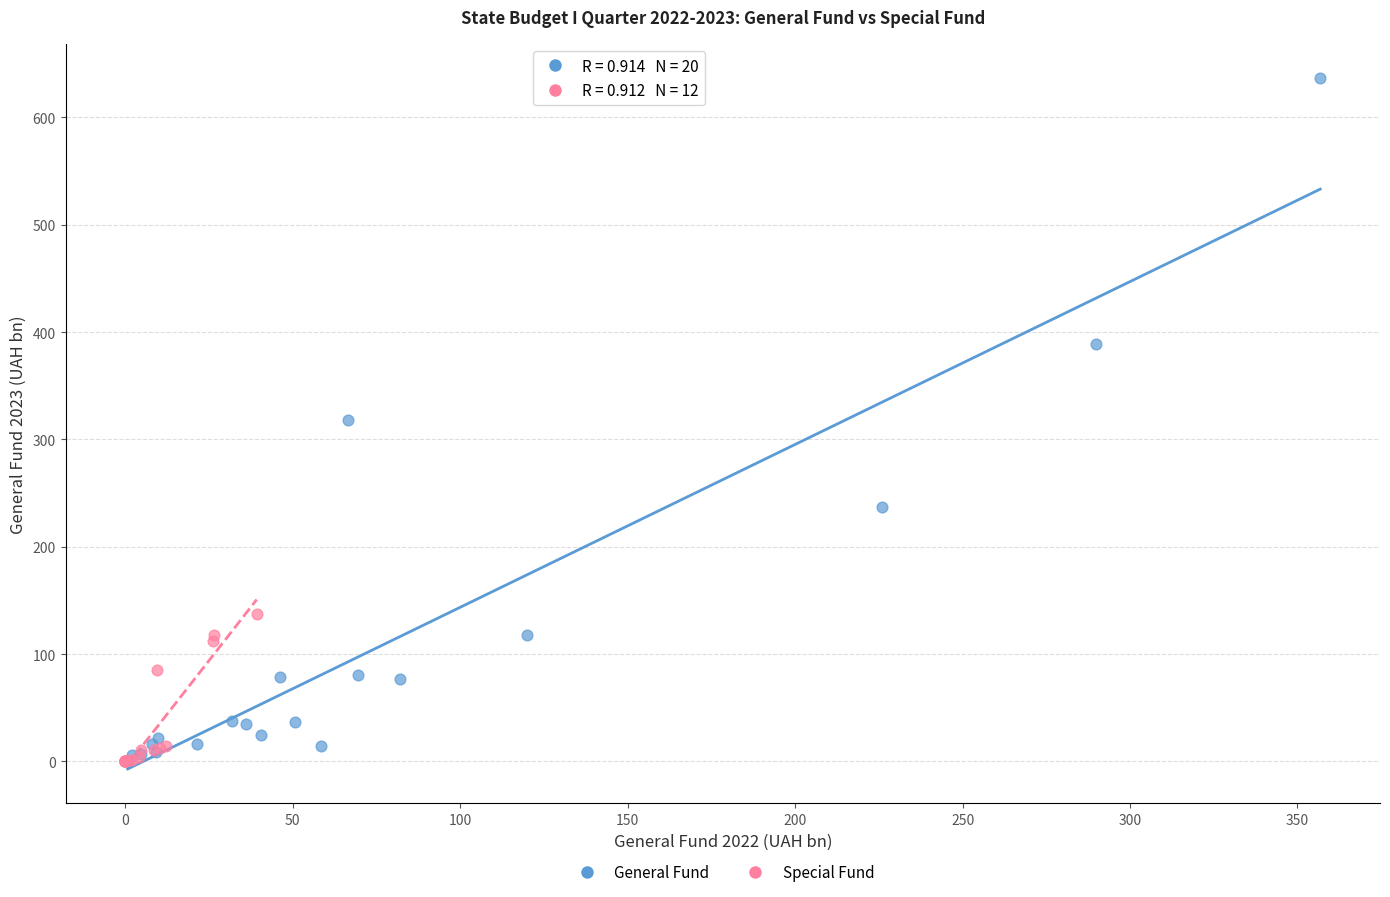

Which series has the largest Y range (max minus min)?

General Fund